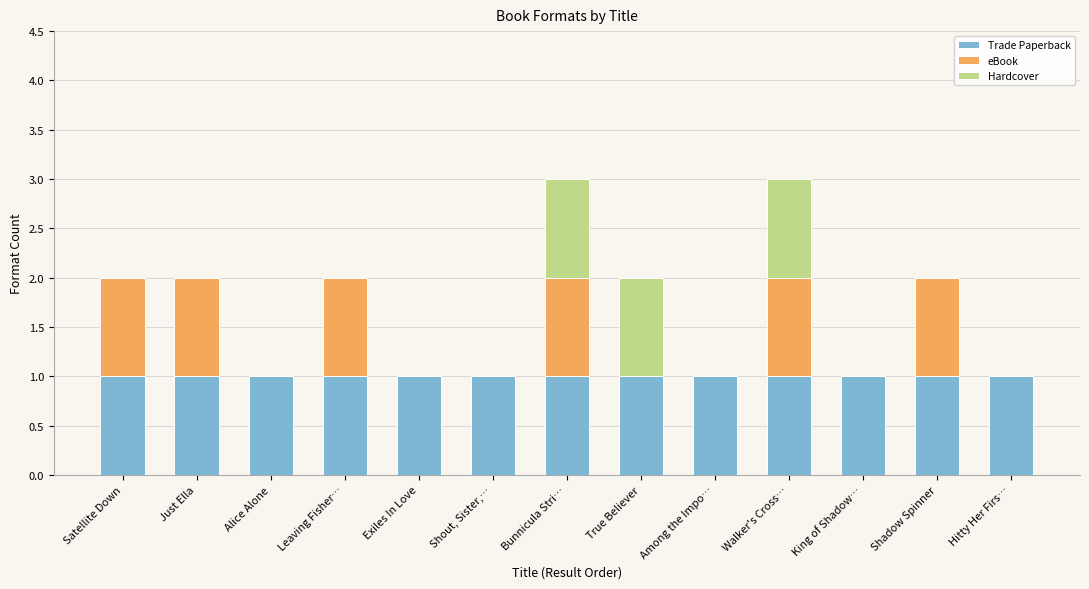

The value of Trade Paperback at King of Shadow… is 1. True or false?

True